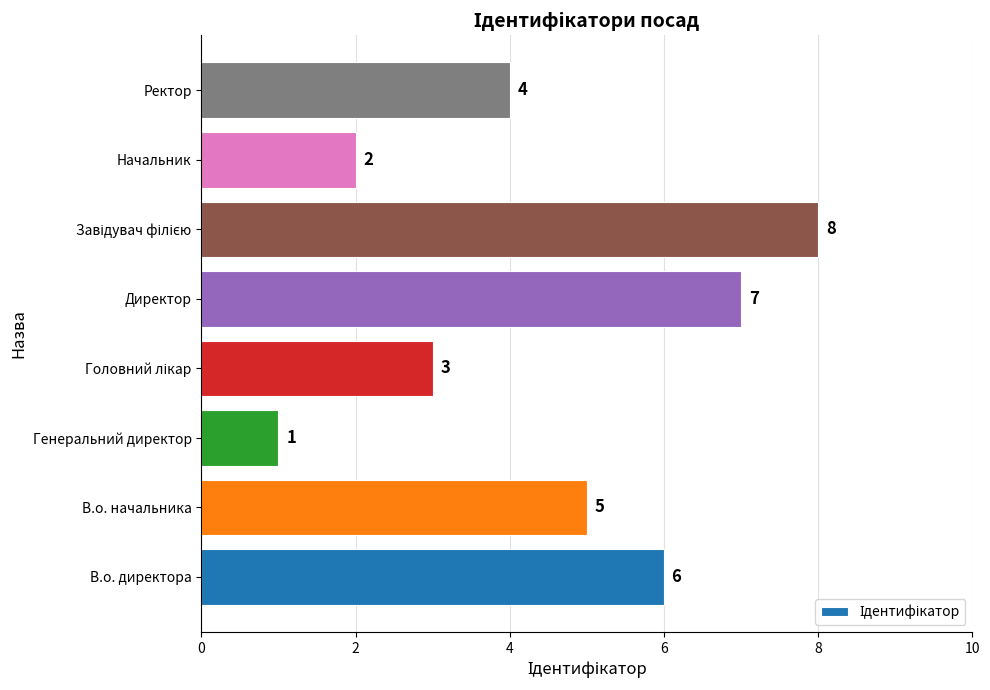

What is the change in value from Начальник to Ректор?

+2